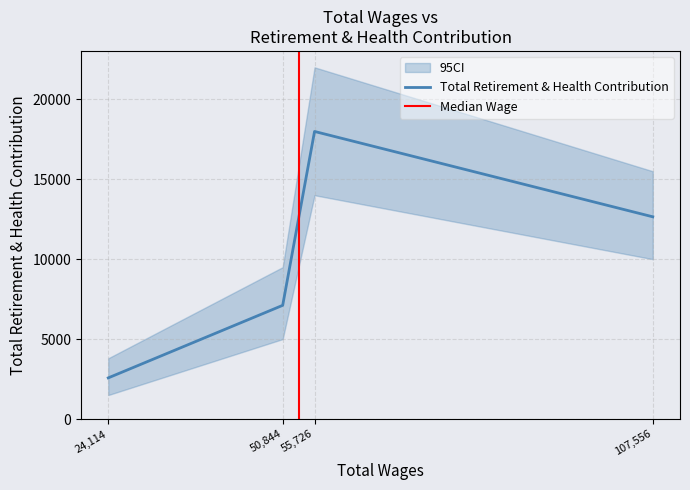

Is this an area chart (filled region under the line)?

No